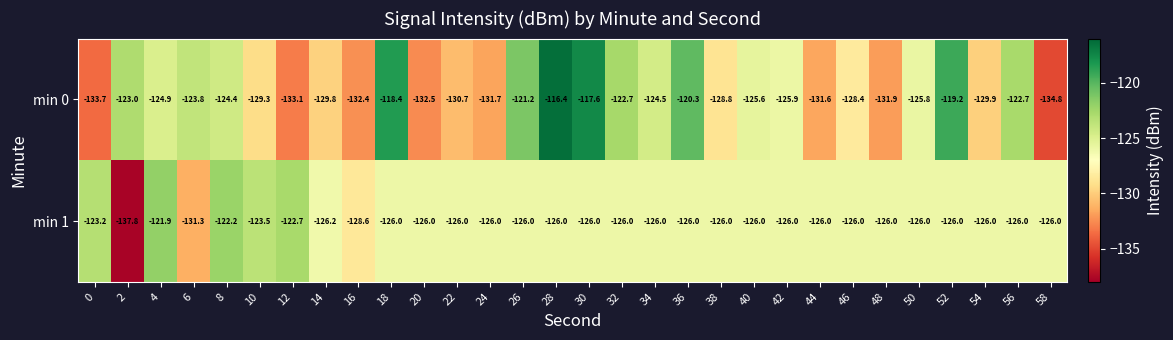

List the series in order of their overall mean, lowest first.

min 0, min 1